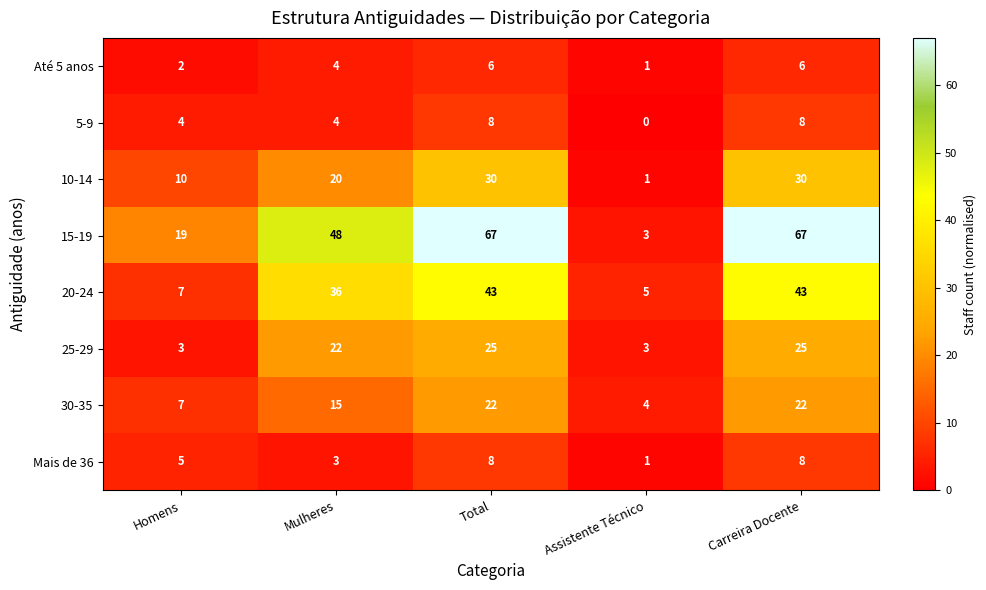

Which series changed the most between Assistente Técnico and Carreira Docente?

15-19